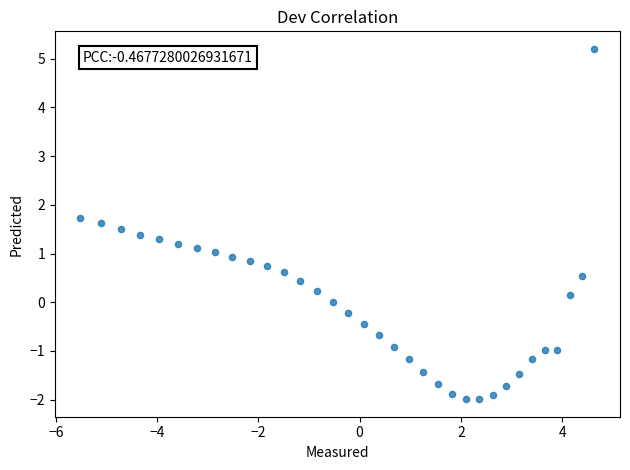

What is the range of X values (max minus min)?

10.1